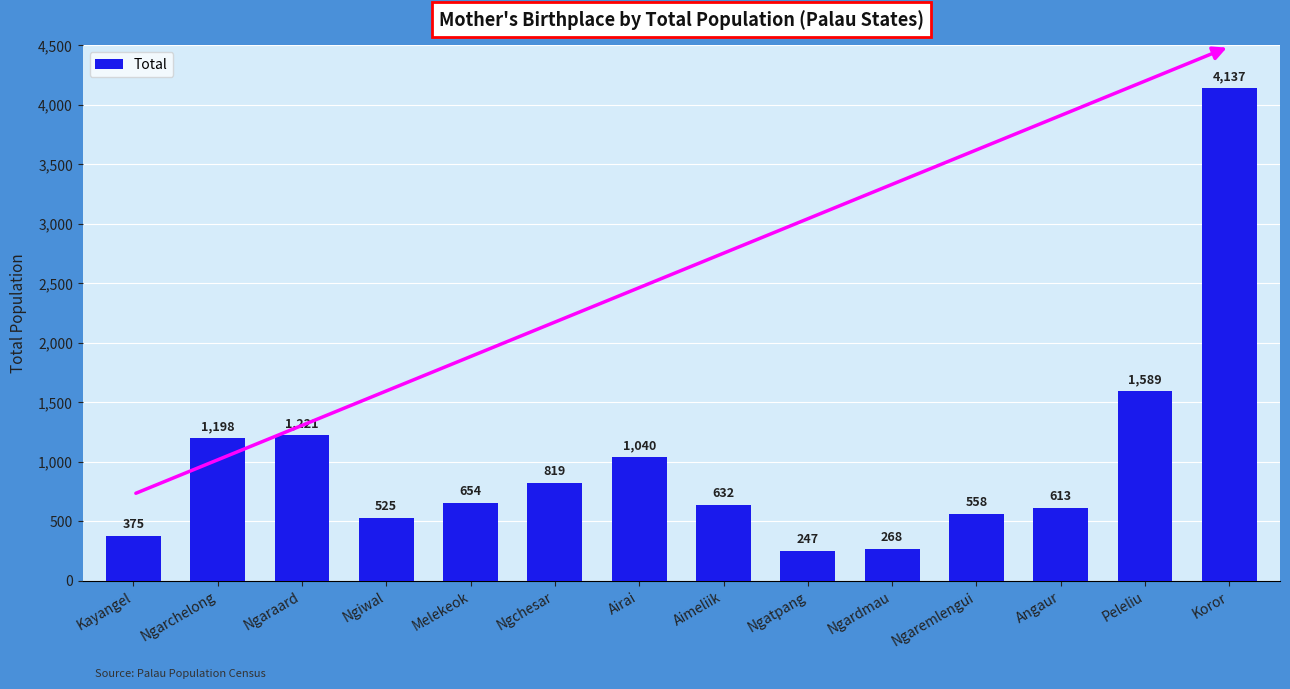

List the labels in order of value, largest first.

Koror, Peleliu, Ngaraard, Ngarchelong, Airai, Ngchesar, Melekeok, Aimeliik, Angaur, Ngaremlengui, Ngiwal, Kayangel, Ngardmau, Ngatpang